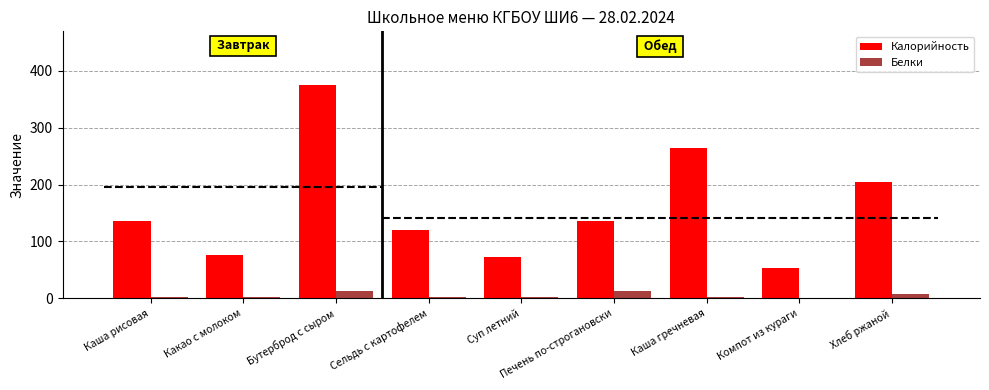

How many data points in Белки are above 2?

6